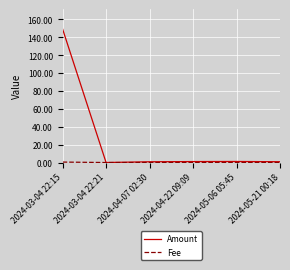

The Amount series shows 0.8 at 2024-04-07 02:30. True or false?

True